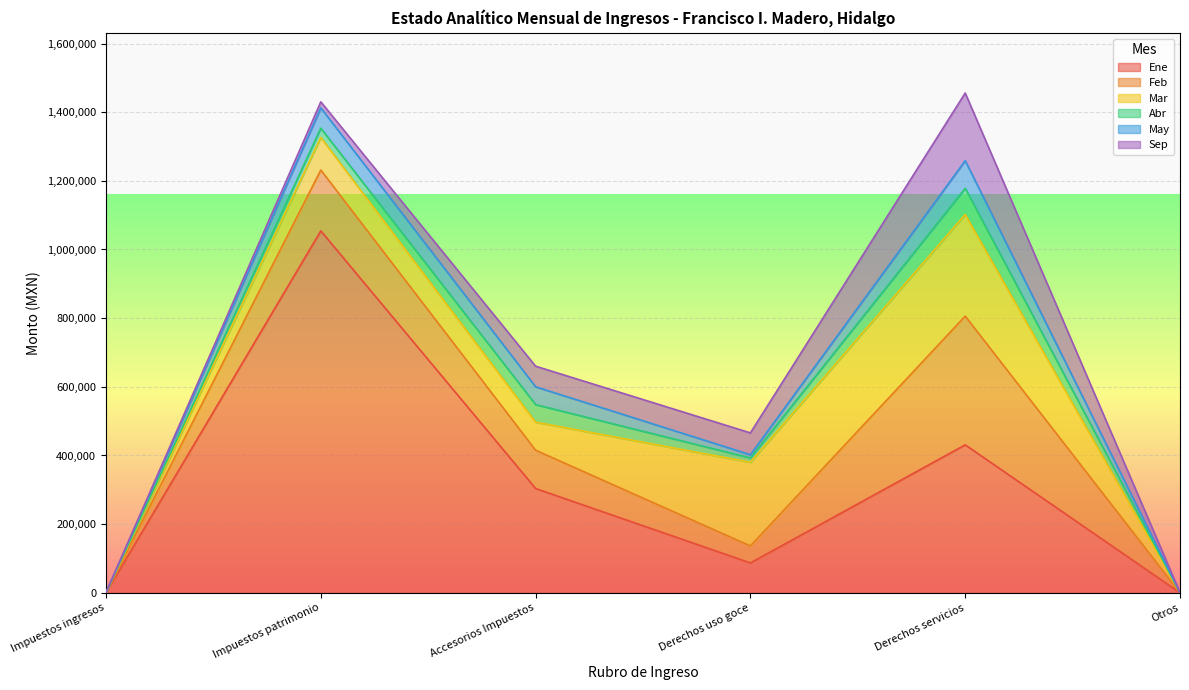

Reading left to right, transcribe all the data shown in this chart.

Ene: Impuestos ingresos=0.0	Impuestos patrimonio=1054350.5	Accesorios Impuestos=303761.6	Derechos uso goce=86999.0	Derechos servicios=431014.3	Otros=0.0
Feb: Impuestos ingresos=0.0	Impuestos patrimonio=177104.0	Accesorios Impuestos=111605.0	Derechos uso goce=49462.5	Derechos servicios=374992.3	Otros=0.0
Mar: Impuestos ingresos=240.0	Impuestos patrimonio=95073.0	Accesorios Impuestos=81768.0	Derechos uso goce=243793.0	Derechos servicios=296036.5	Otros=240.0
Abr: Impuestos ingresos=450.0	Impuestos patrimonio=26862.0	Accesorios Impuestos=51061.0	Derechos uso goce=12613.5	Derechos servicios=76267.3	Otros=450.0
May: Impuestos ingresos=0.0	Impuestos patrimonio=59257.0	Accesorios Impuestos=51960.0	Derechos uso goce=9302.0	Derechos servicios=80471.5	Otros=0.0
Sep: Impuestos ingresos=0.0	Impuestos patrimonio=17540.0	Accesorios Impuestos=59976.0	Derechos uso goce=63600.0	Derechos servicios=197021.2	Otros=0.0